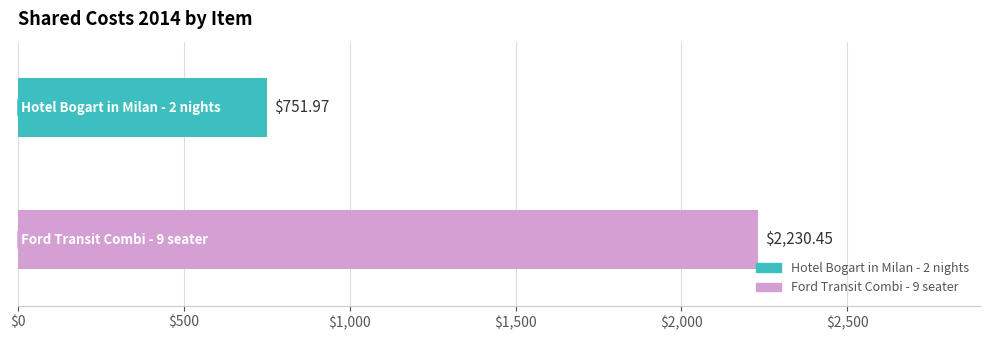

What is the sum of all values?

2982.4